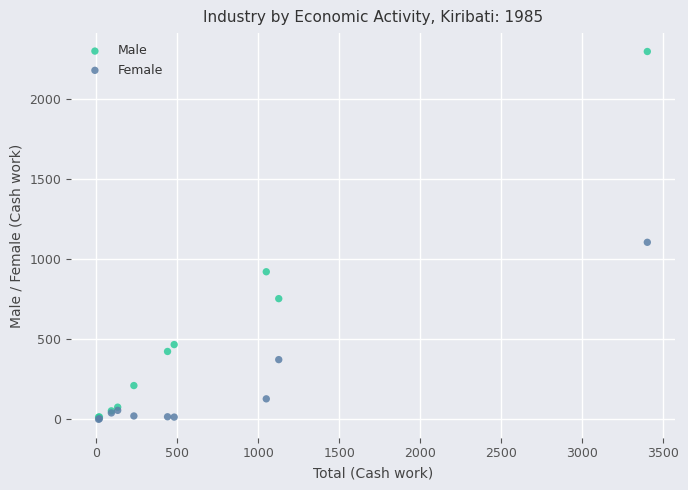

In the Male series, what Y value is closest to 1156?

922